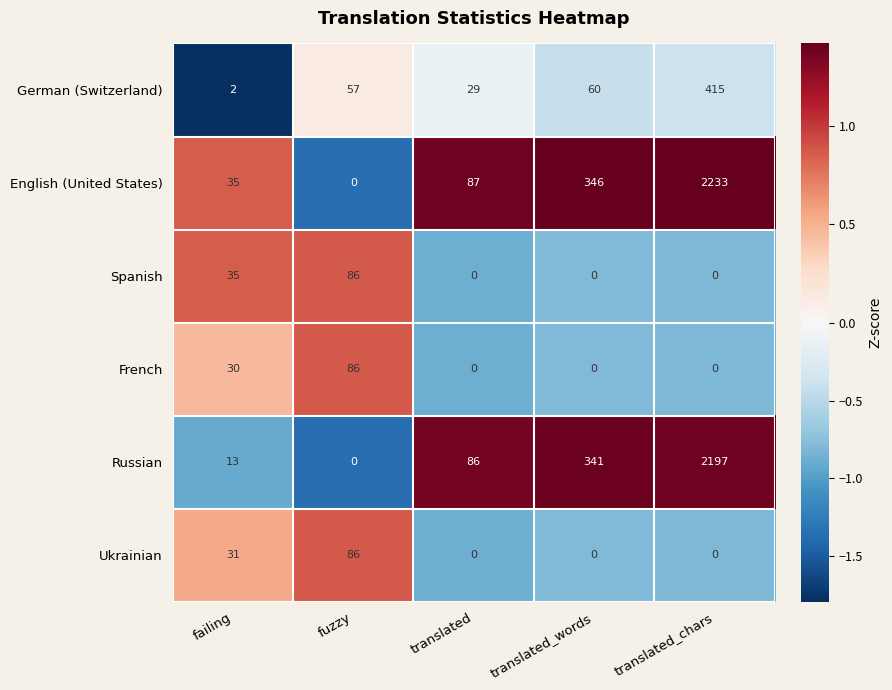

Which series has the largest total across all categories?

English (United States)